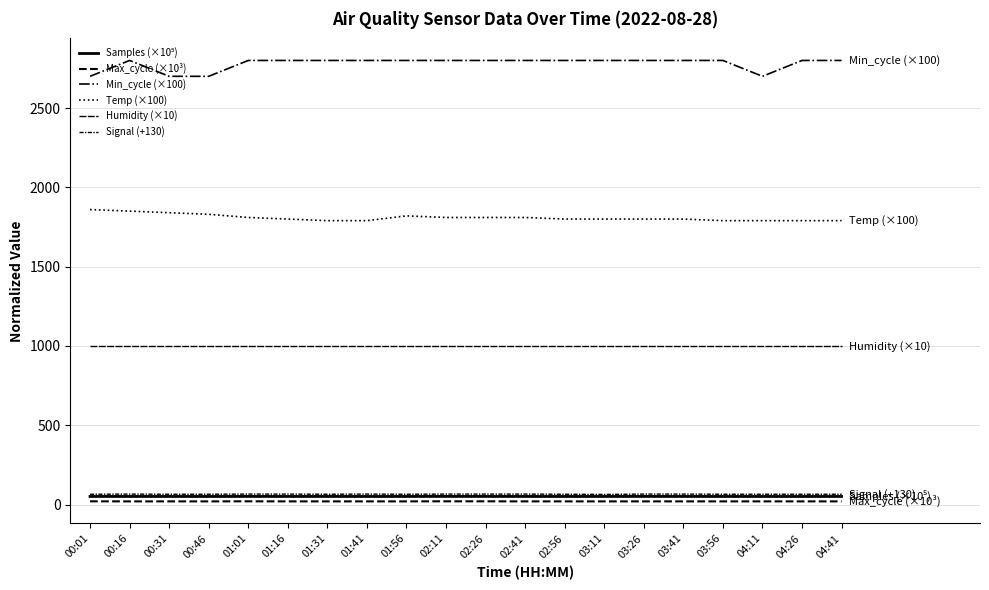

How many lines are shown in the chart?

6